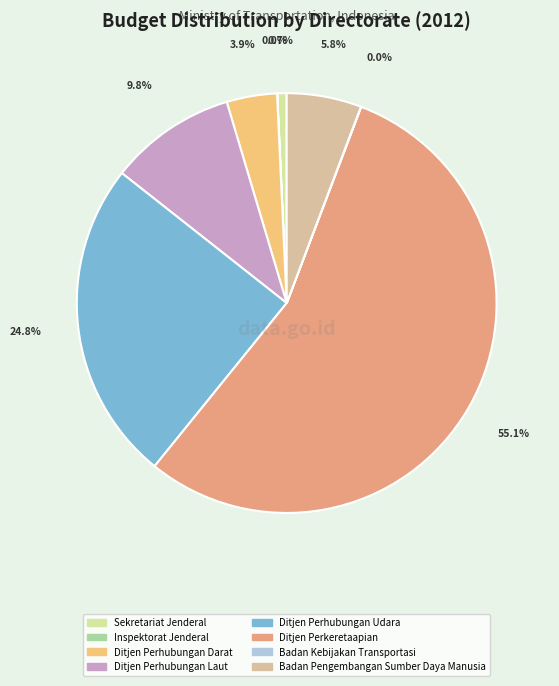

Combined, what portion of the pie is Ditjen Perhubungan Udara and Ditjen Perhubungan Darat?

28.7%